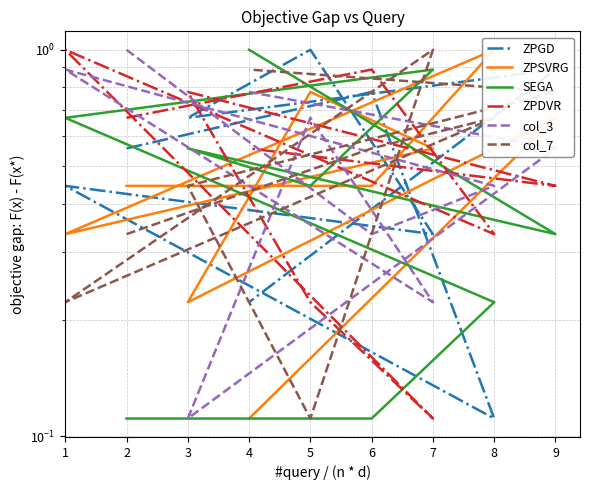

Does the chart display data point markers on the line(s)?

No